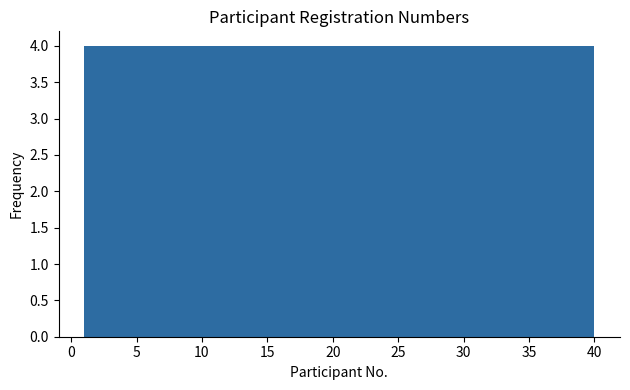

Reading left to right, list every bar in this chart as the range it spans on the x-axis followed by its height. Neither the bar edges nor the heights are printed on the chart, so give them approximately, as read against the axes.

1.0 to 4.9: 4
4.9 to 8.8: 4
8.8 to 12.7: 4
12.7 to 16.6: 4
16.6 to 20.5: 4
20.5 to 24.4: 4
24.4 to 28.3: 4
28.3 to 32.2: 4
32.2 to 36.1: 4
36.1 to 40.0: 4